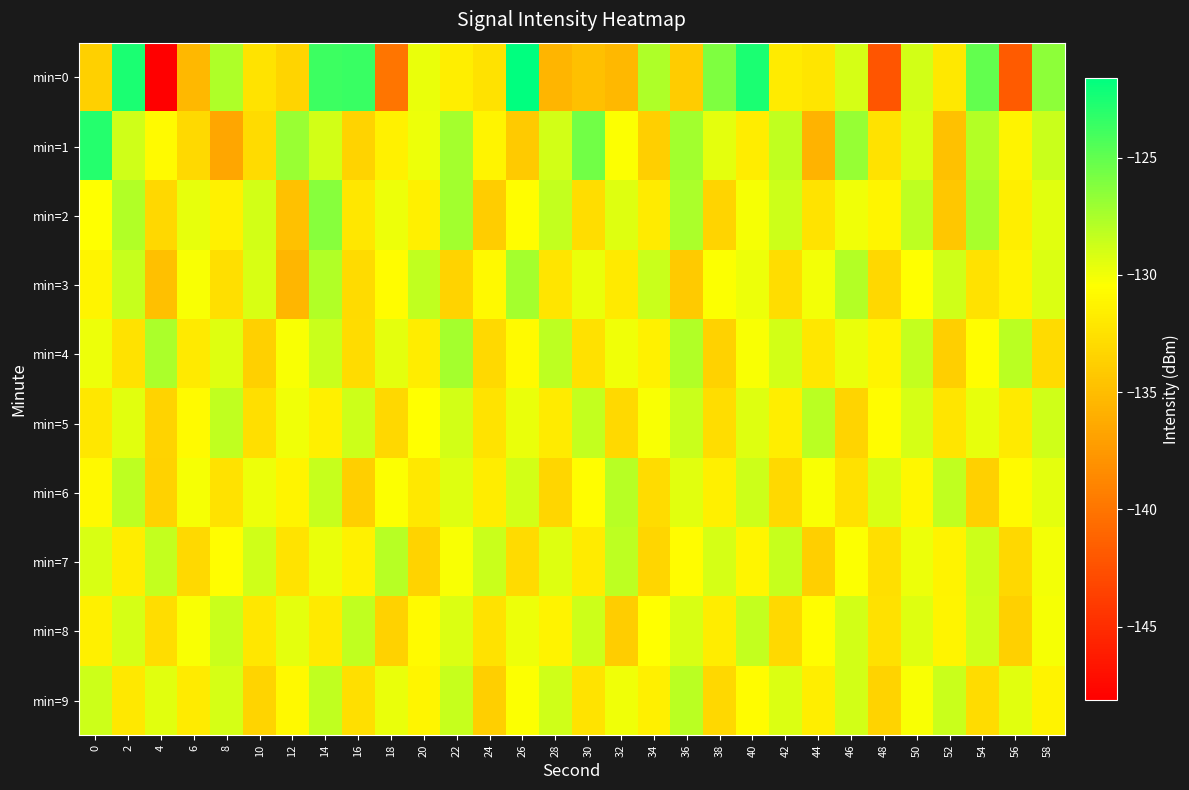

Which label corresponds to the smallest value in the chart?

4